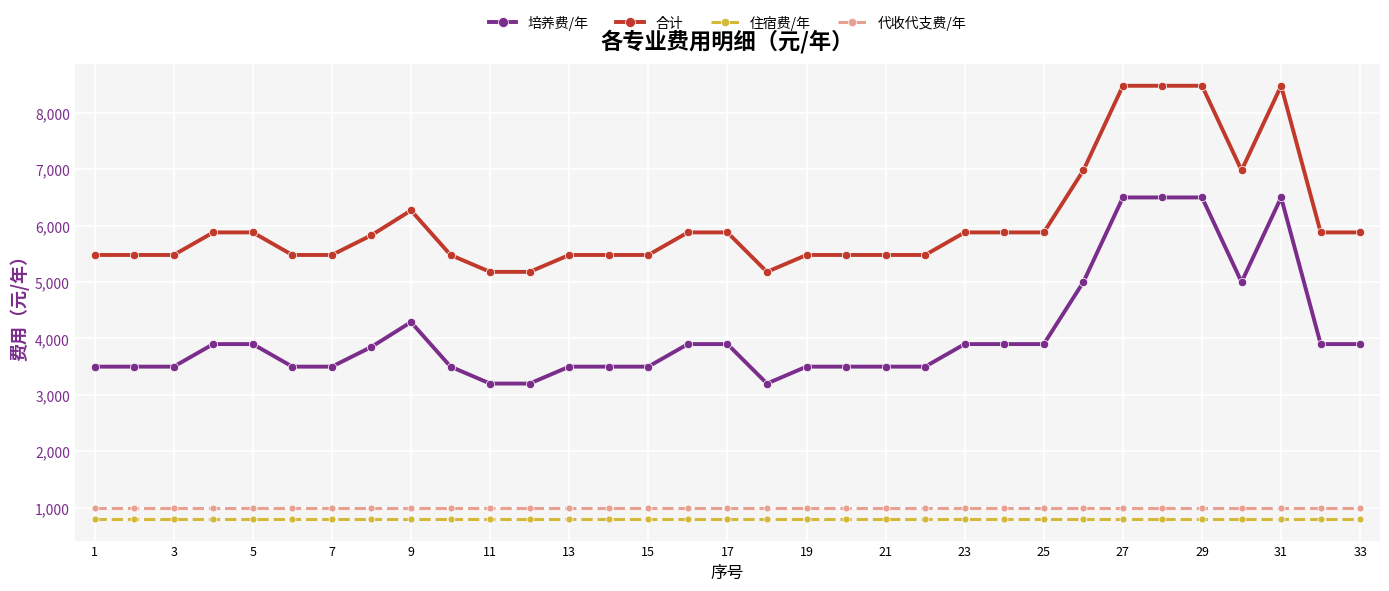

True or false: 培养费/年 and 住宿费/年 cross at least once.

False